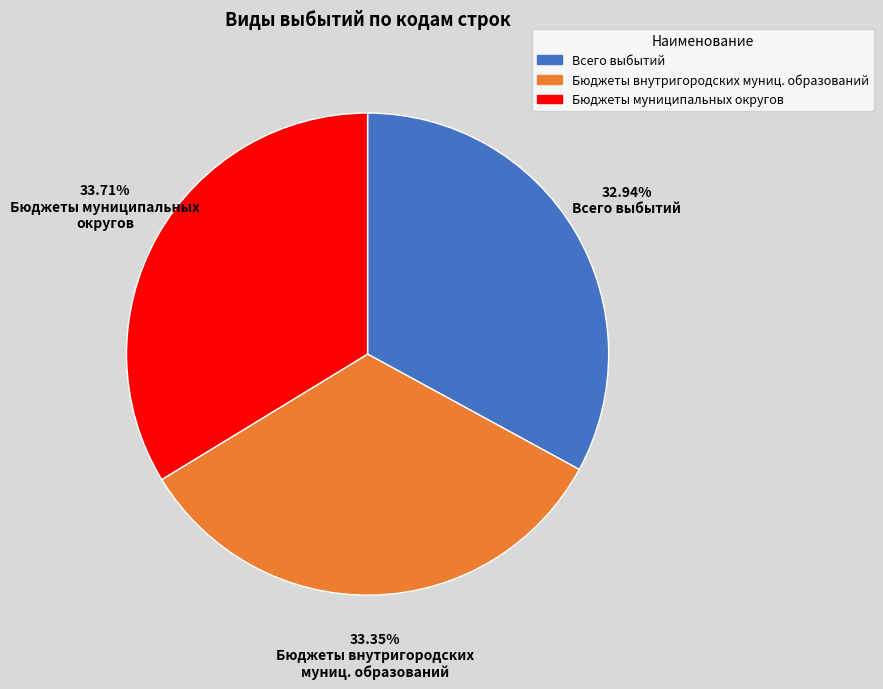

How many segments does this pie chart have?

3